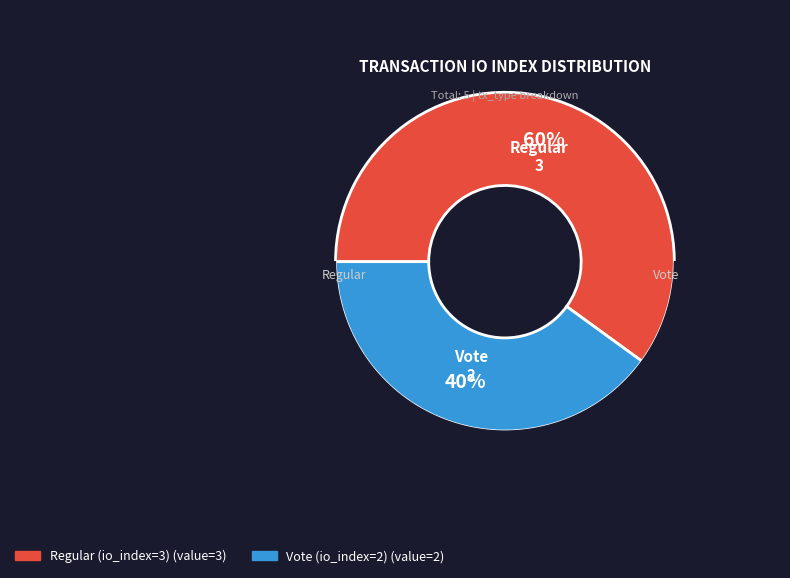

What percentage is the Vote (io_index=2) slice, to the nearest percent?

40%